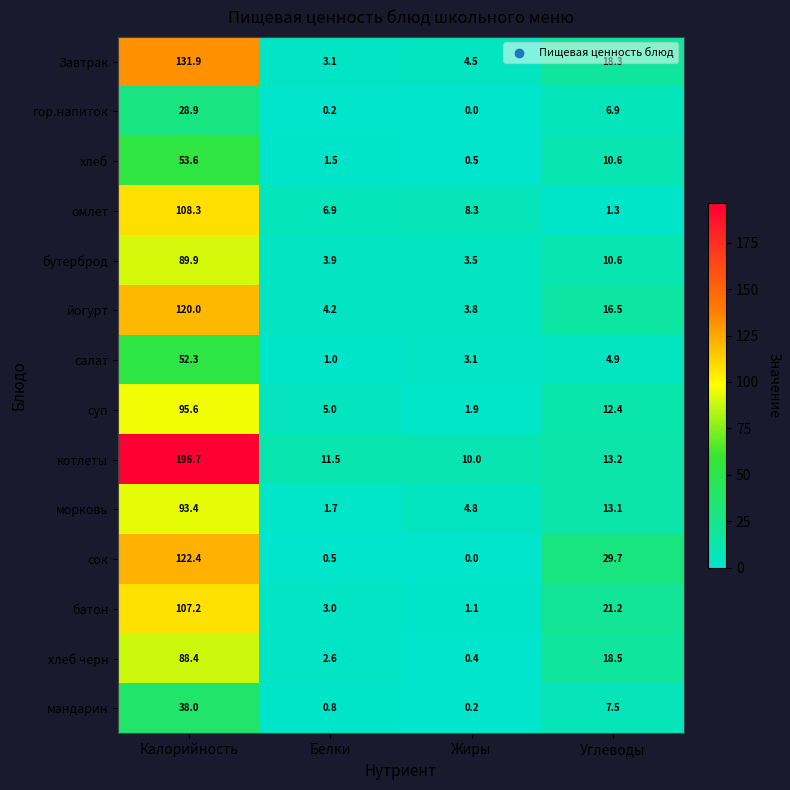

What is the sum of the батон values at Белки and Углеводы?

24.2